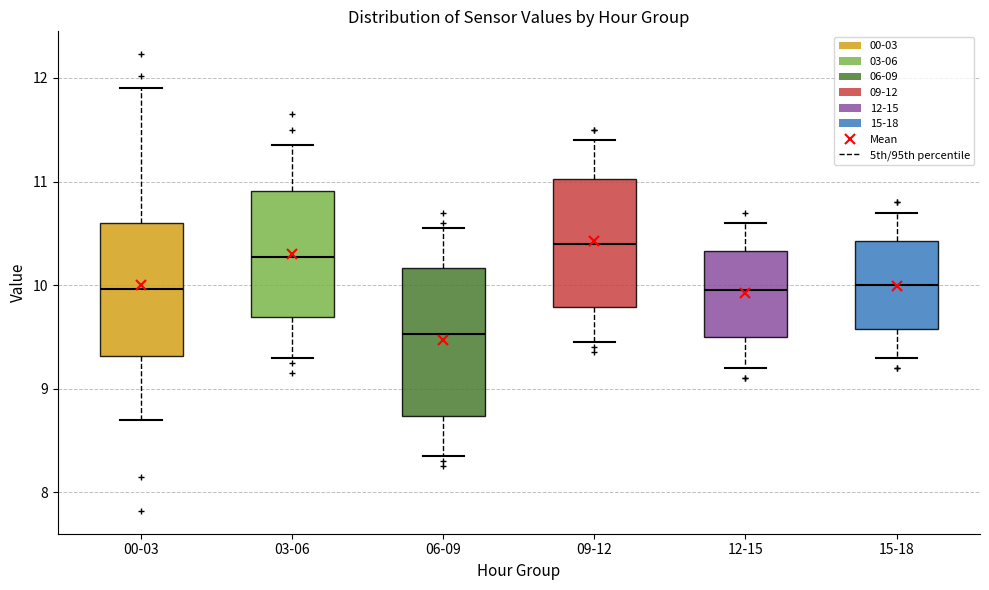

Which box's median line is the highest?

09-12